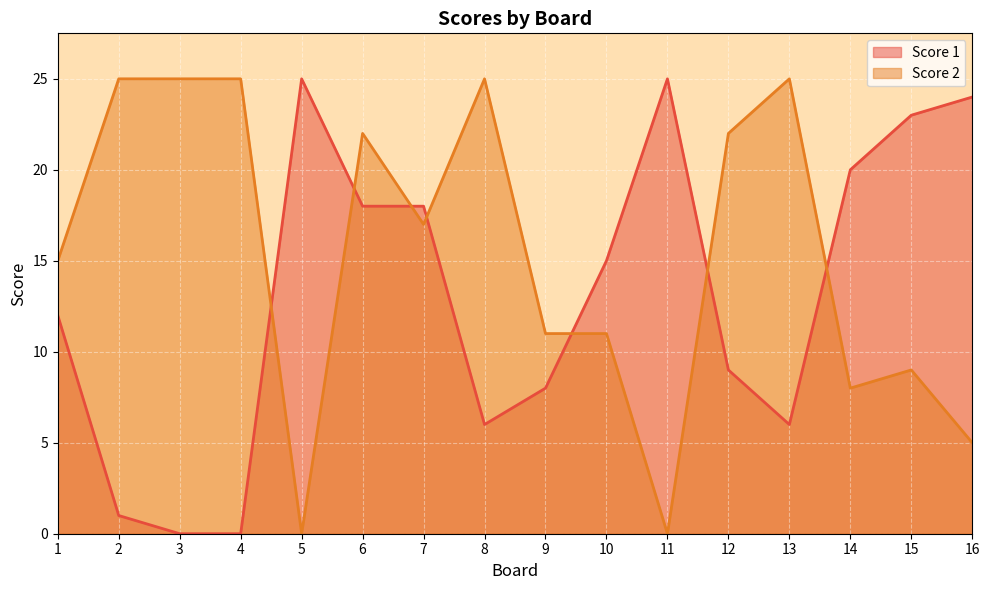

Reading left to right, what are all the values shown in this chart?

Score 1: 1=12	2=1	3=0	4=0	5=25	6=18	7=18	8=6	9=8	10=15	11=25	12=9	13=6	14=20	15=23	16=24
Score 2: 1=15	2=25	3=25	4=25	5=0	6=22	7=17	8=25	9=11	10=11	11=0	12=22	13=25	14=8	15=9	16=5